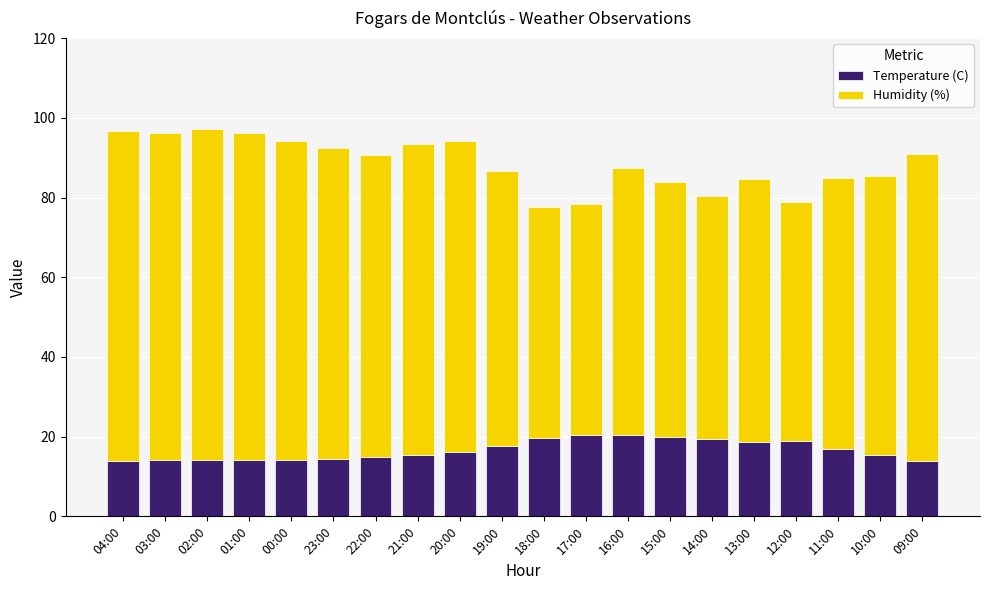

What is the average value of the Temperature (C) series?

16.6